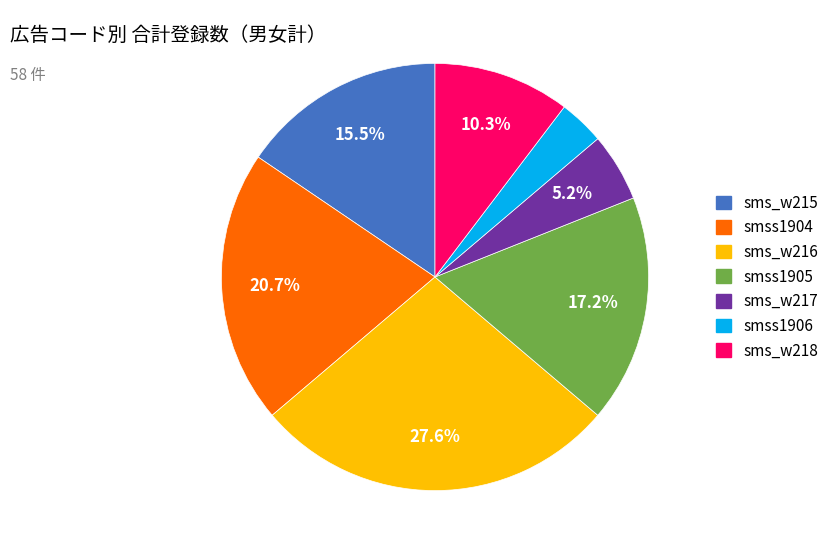

Approximately how many times larger is the value at sms_w216 compared to smss1904?

1.3